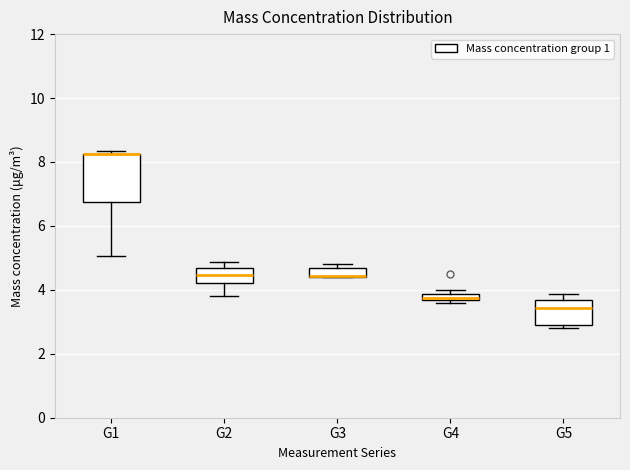

Which box is the tallest, from its lower edge to its upper edge?

G1